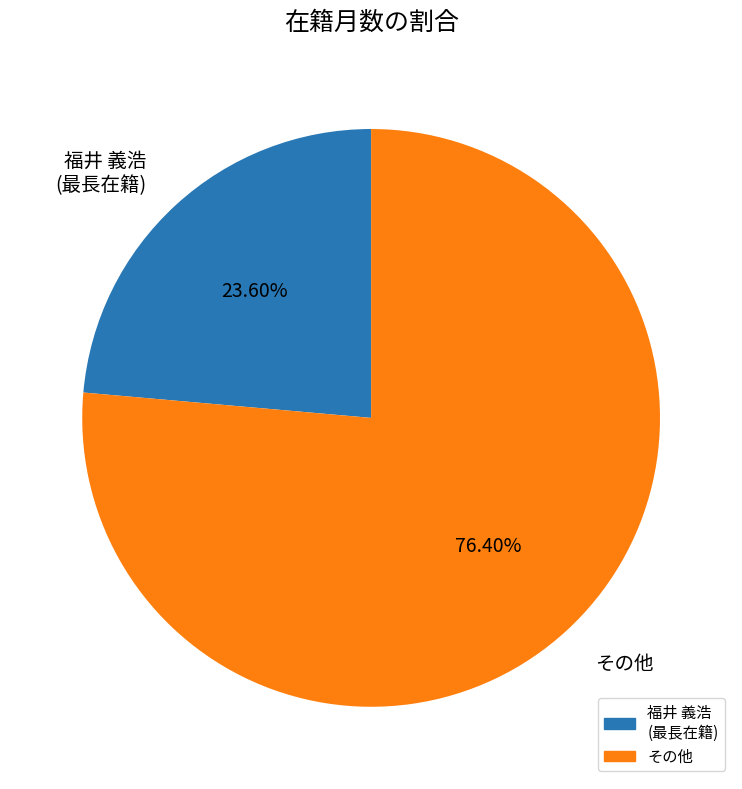

Which has a higher value, 福井 義浩 (最長在籍) or その他?

その他